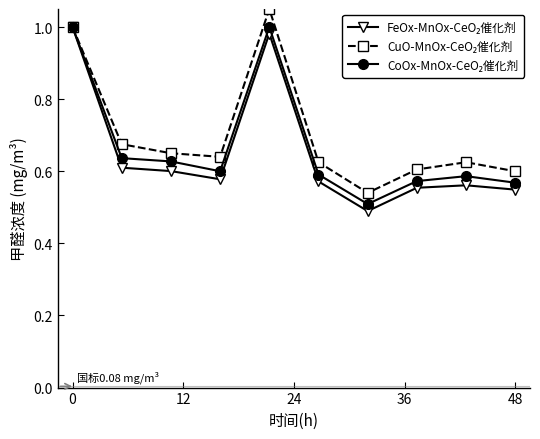

At how many categories does at least one series exceed 0?

10